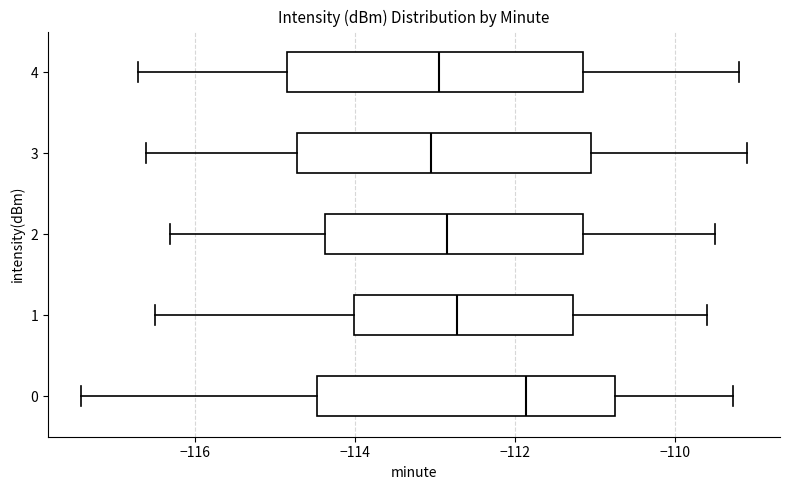

Reading bottom to top, read every box against the x-axis: the position of its median line, the range the box covers, and the ends of its whiskers. The values are not printed on the chart, so give them approximately, as read against the axis.

0: median -111.8, box -114.4 to -110.8, whiskers -117.4 to -109.2
1: median -112.8, box -114.0 to -111.2, whiskers -116.4 to -109.6
2: median -112.8, box -114.4 to -111.2, whiskers -116.2 to -109.4
3: median -113.0, box -114.8 to -111.0, whiskers -116.6 to -109.0
4: median -113.0, box -114.8 to -111.2, whiskers -116.6 to -109.2